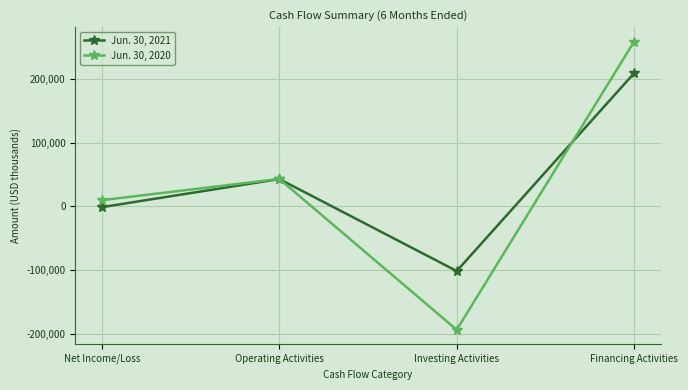

What is the total value across all series at Financing Activities?

467420